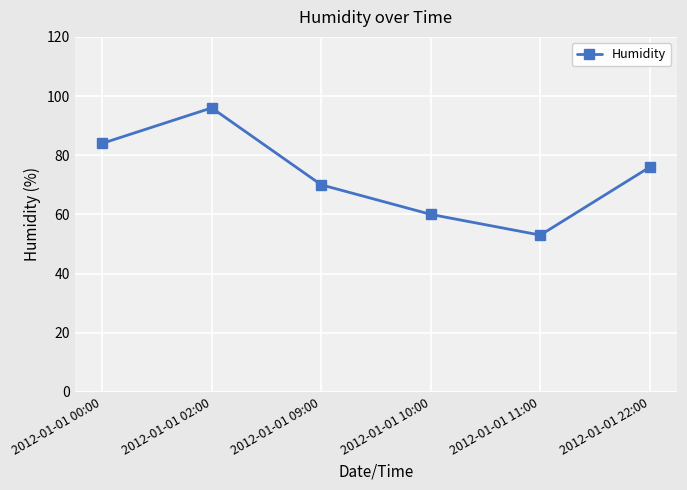

What is the difference between the second highest and minimum values?

31